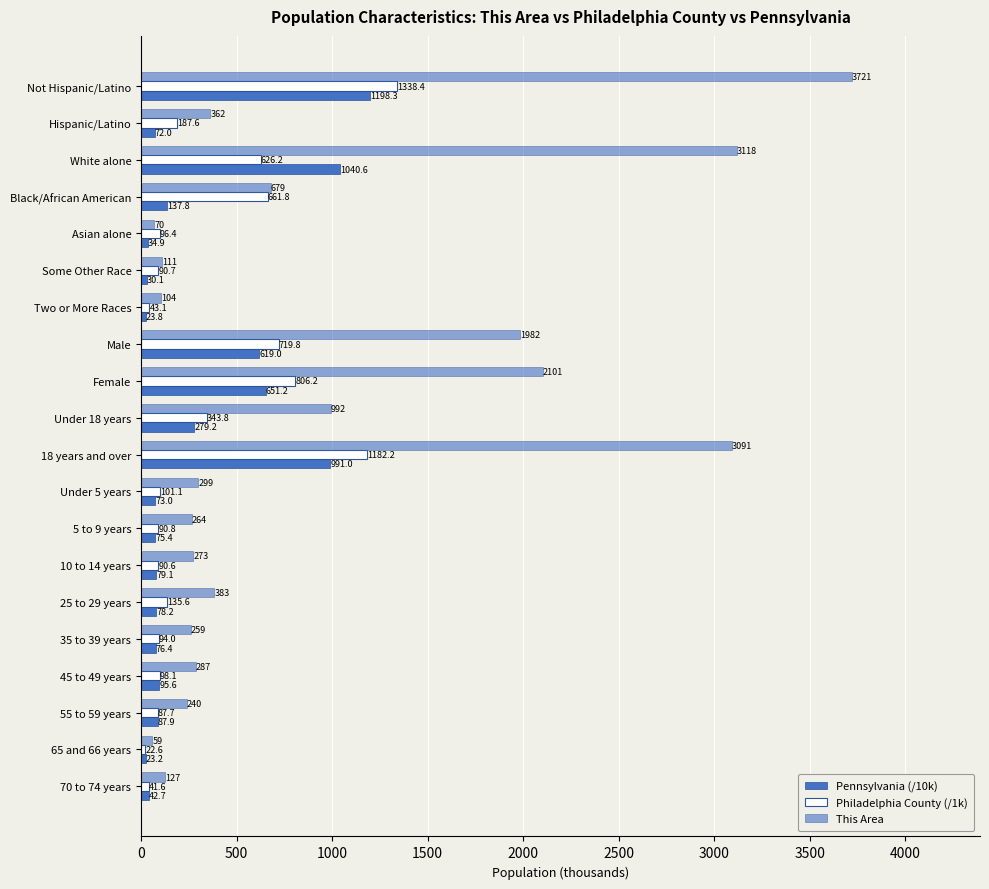

How many data points in Philadelphia County (/1k) are above 101?

10